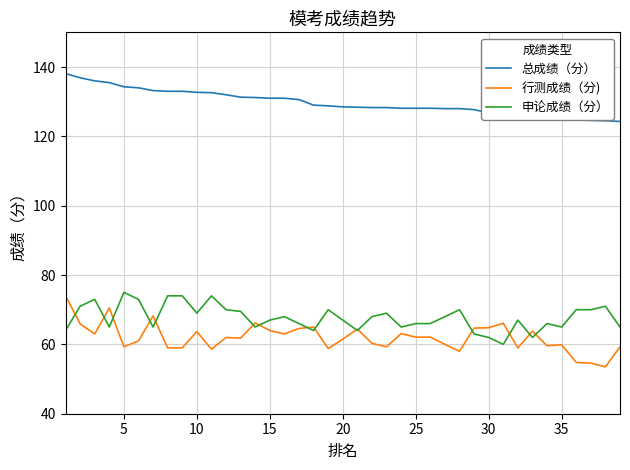

What is the sum of all 总成绩（分） values?

5059.1